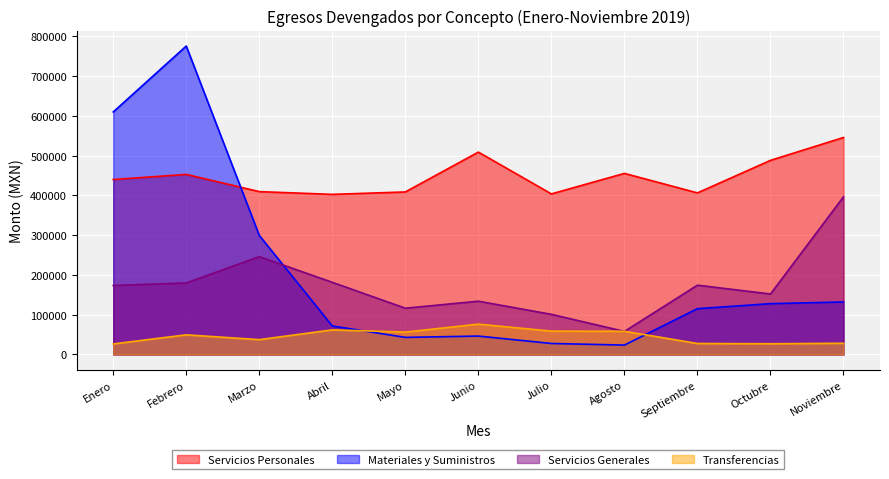

Which series has the largest total across all categories?

Servicios Personales